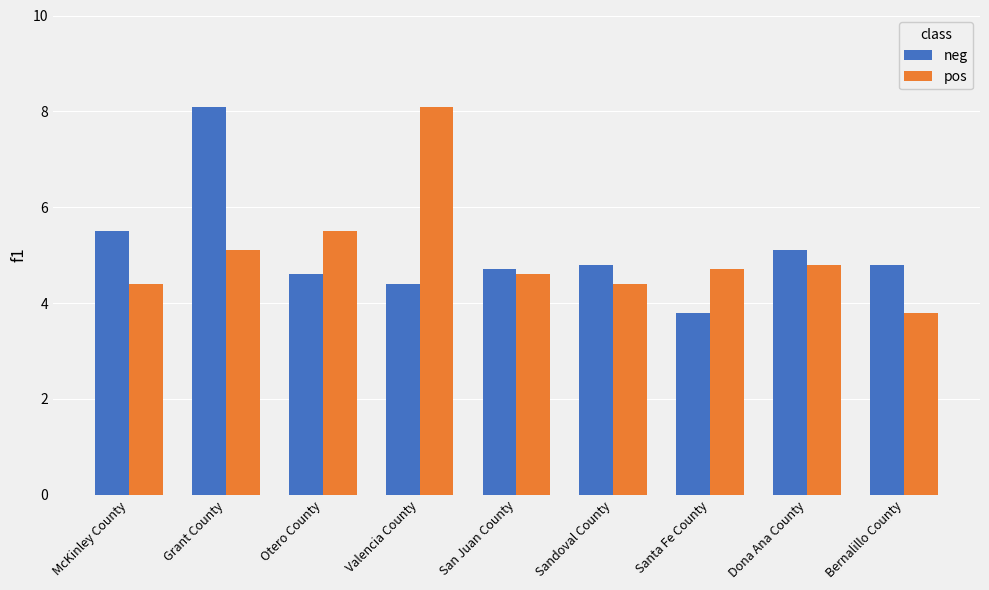

What position from the left is Sandoval County?

6